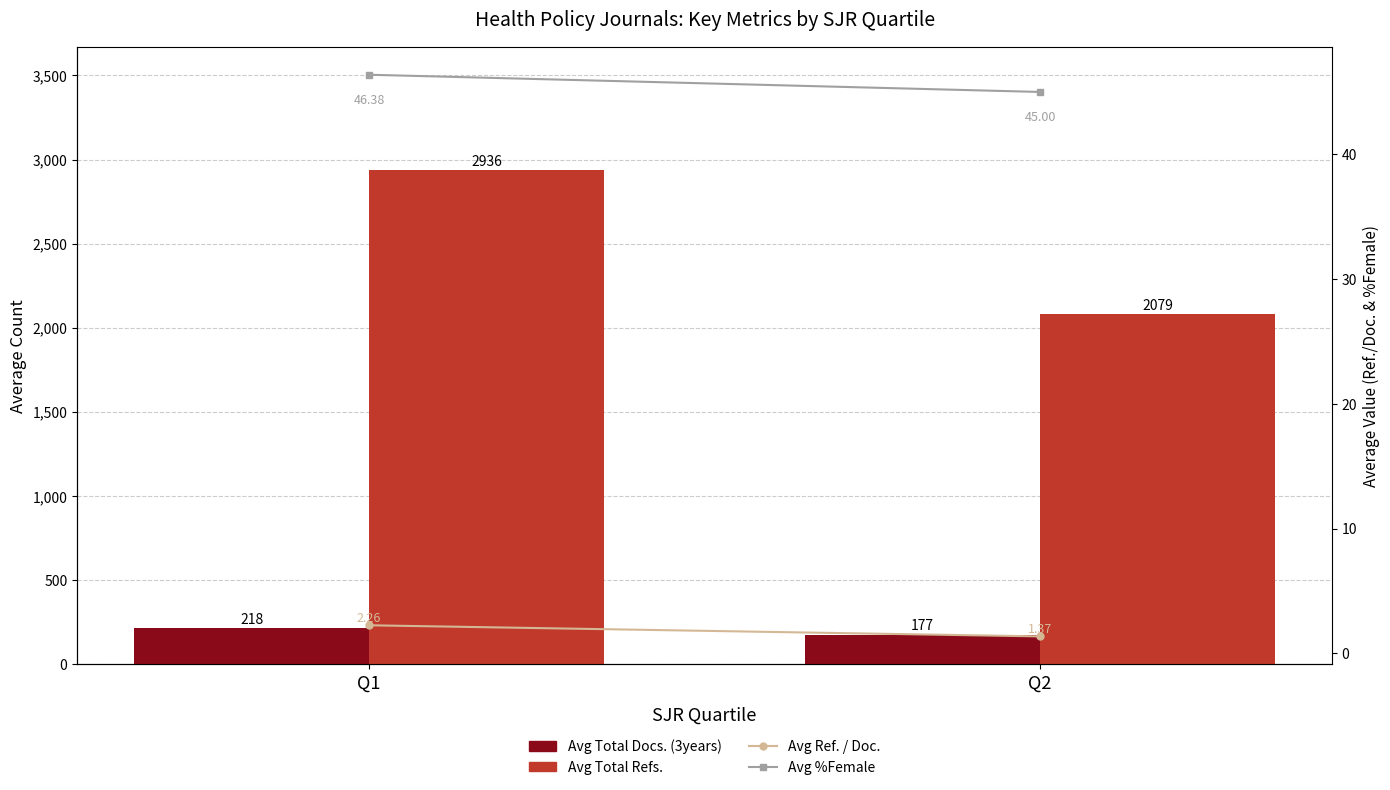

Where does the Avg Total Refs. series first go above 2936?

Q1